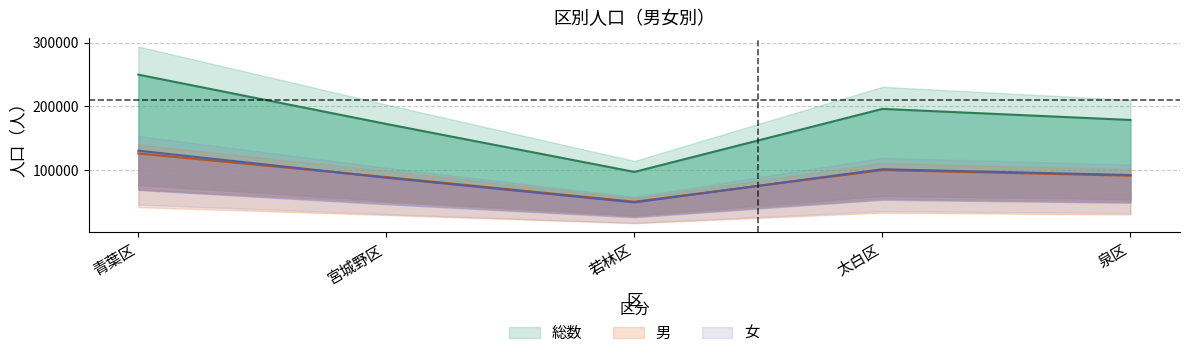

At how many categories does at least one series exceed 130453?

4